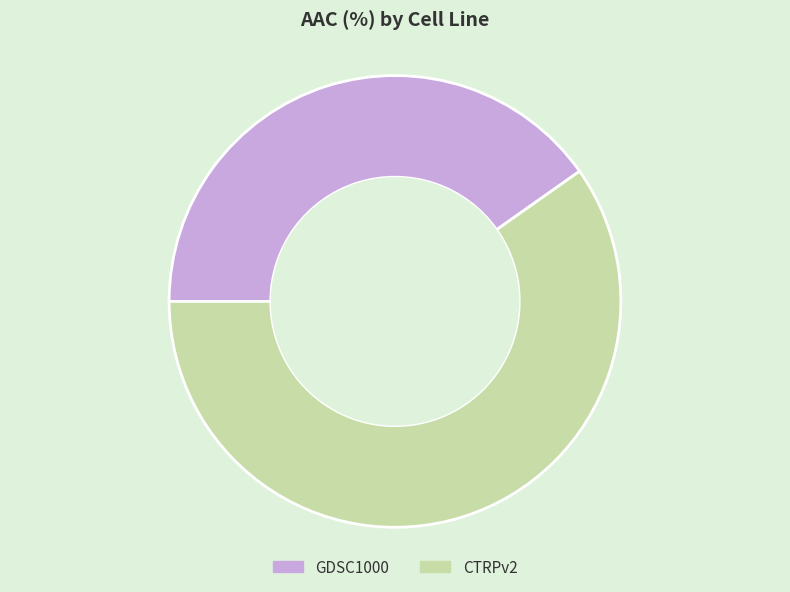

Approximately how many times larger is the value at CTRPv2 compared to GDSC1000?

1.5